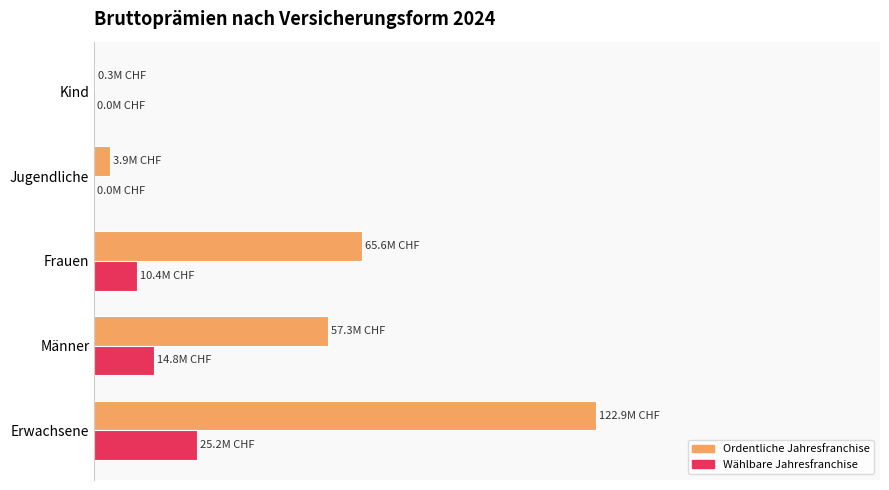

What are all the series names shown in the legend?

Ordentliche Jahresfranchise, Wählbare Jahresfranchise